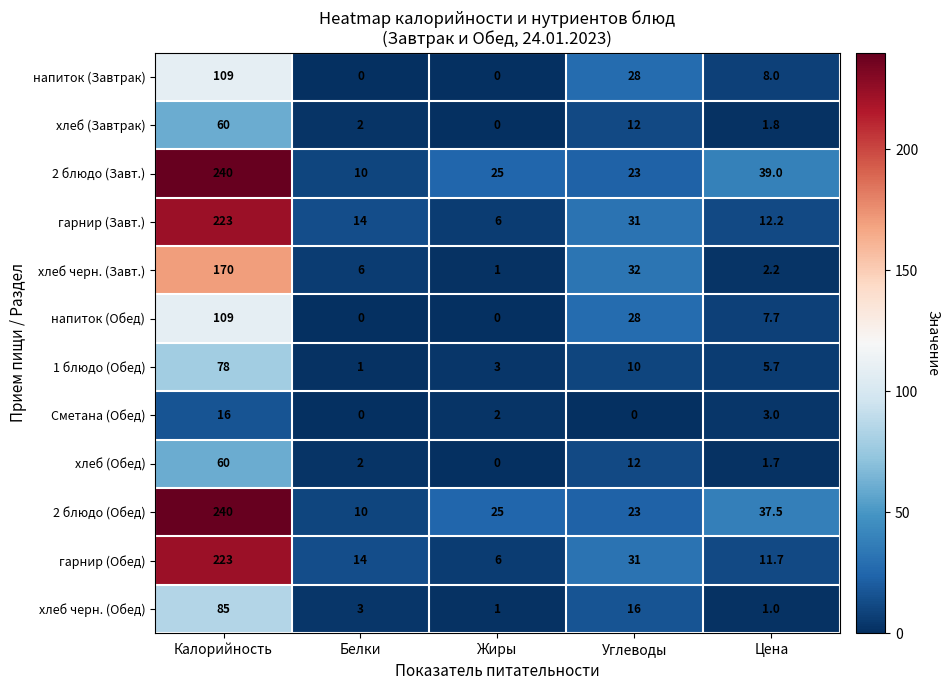

What is the greatest value displayed?

240.0